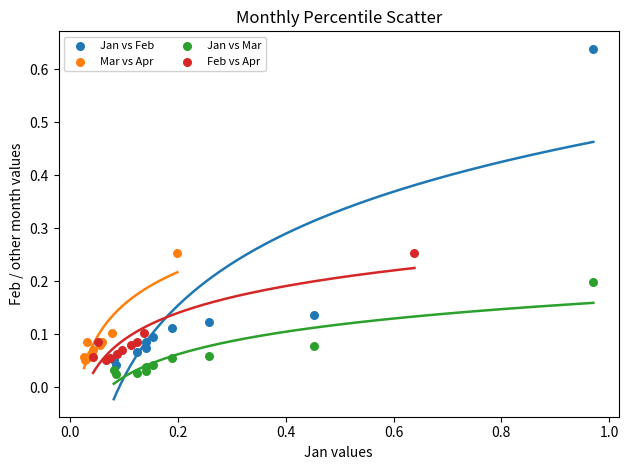

Which series reaches the minimum Y coordinate?

Jan vs Mar